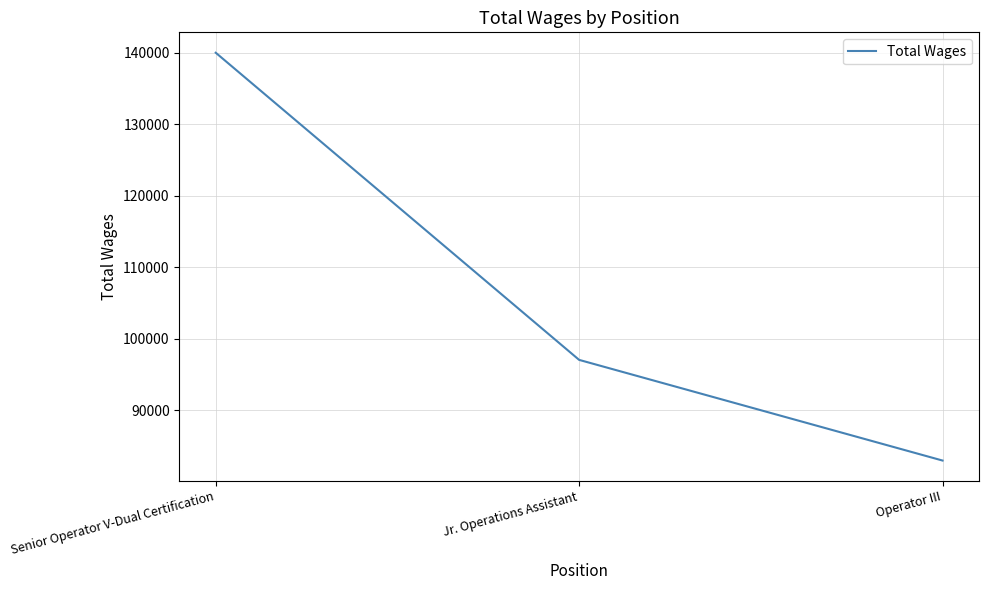

What is the difference between the maximum and minimum values?

57004